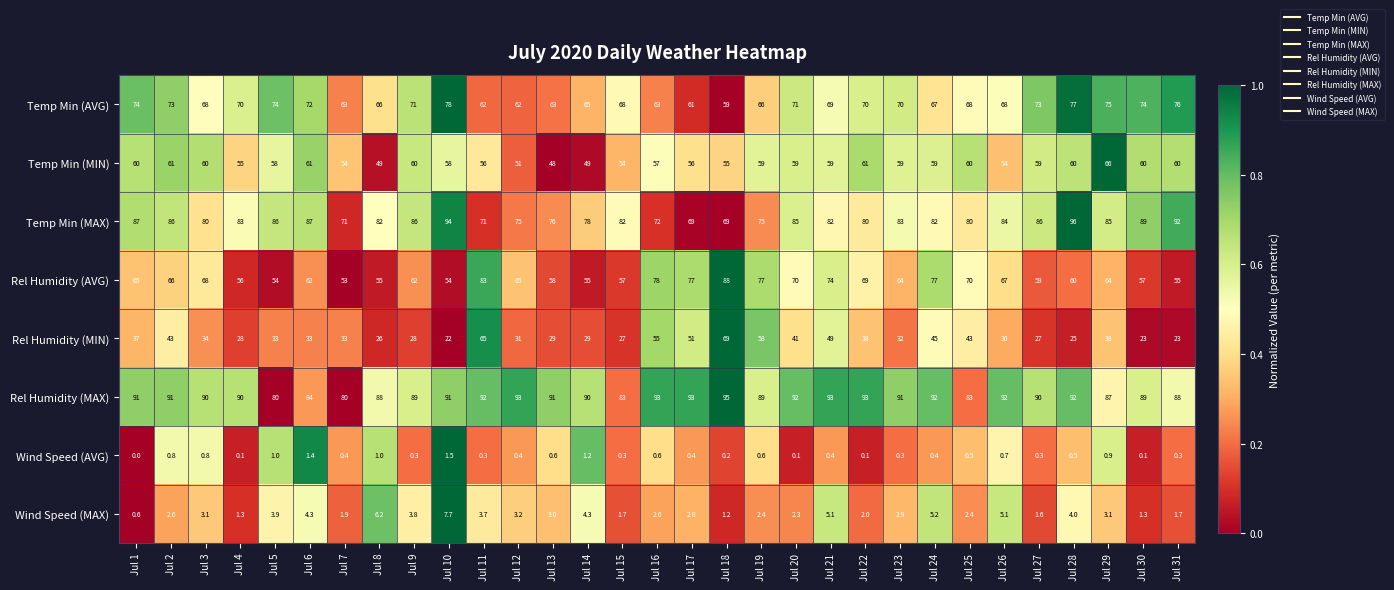

What is the spread (max minus min) of values at Jul 16?

92.4